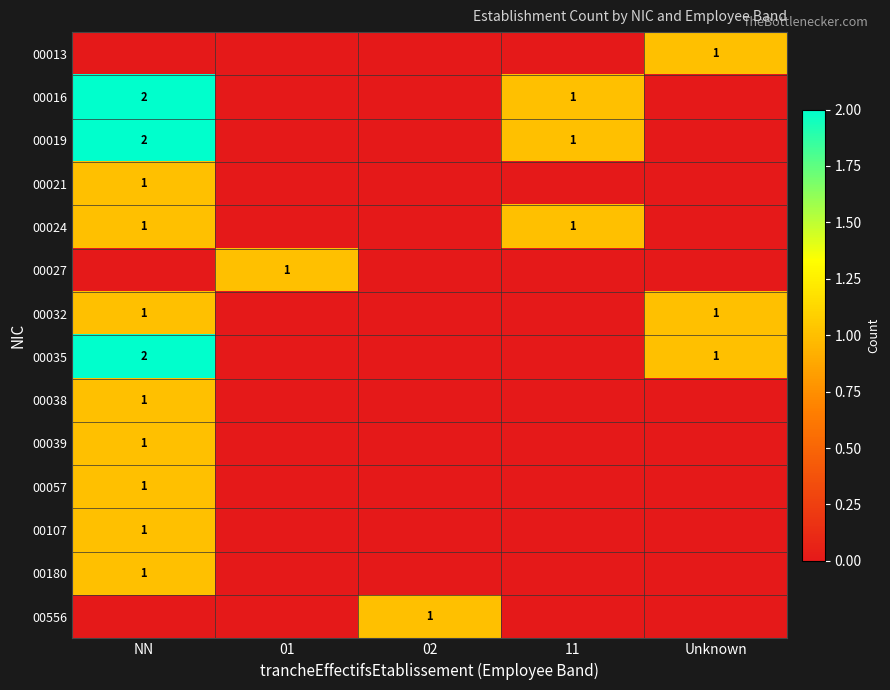

At which category is the sum across all series the highest?

NN